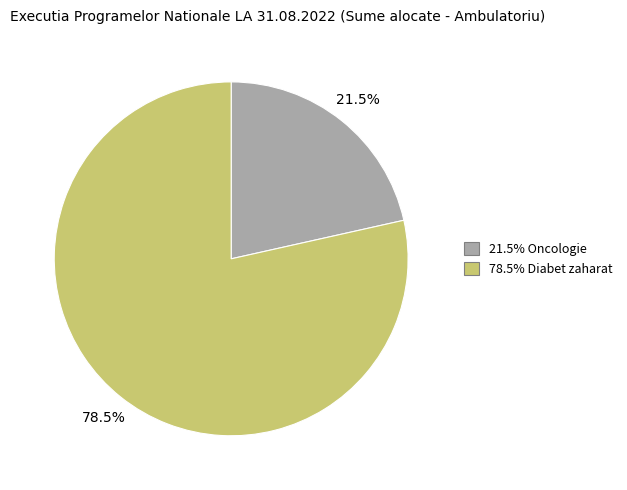

Is there any slice that represents more than half of the pie?

Yes